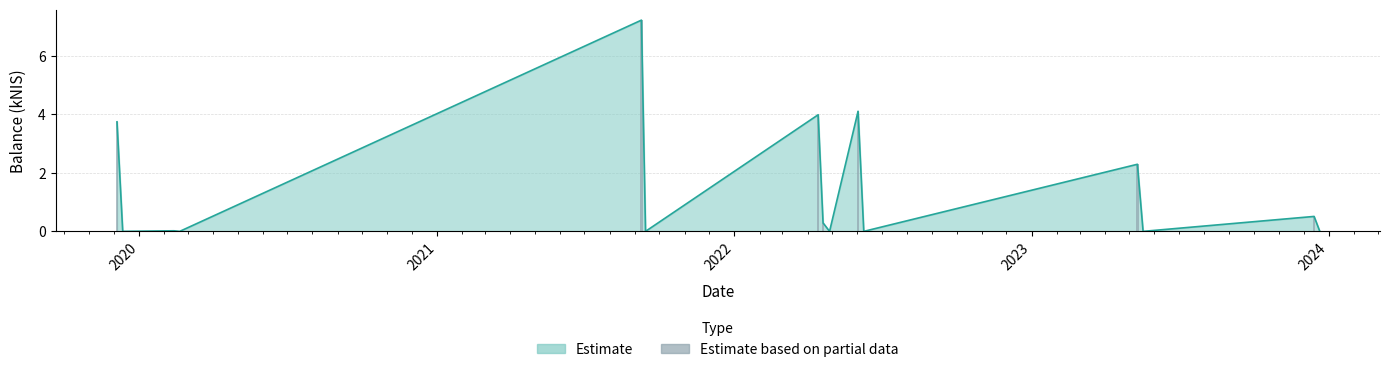

Which label corresponds to the largest value in the chart?

2021-09-09